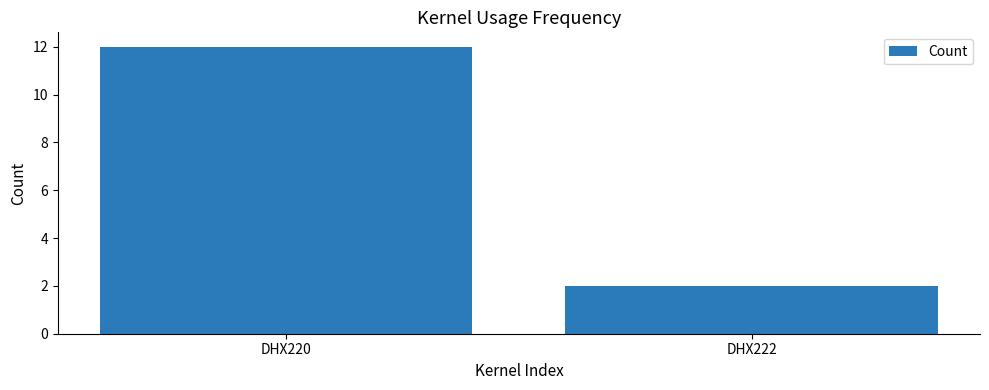

The chart shows a value of 8 at DHX220. True or false?

False